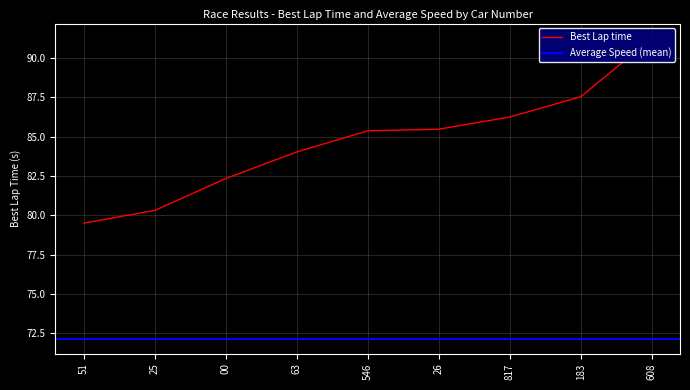

At which label is the value closest to 85?

546